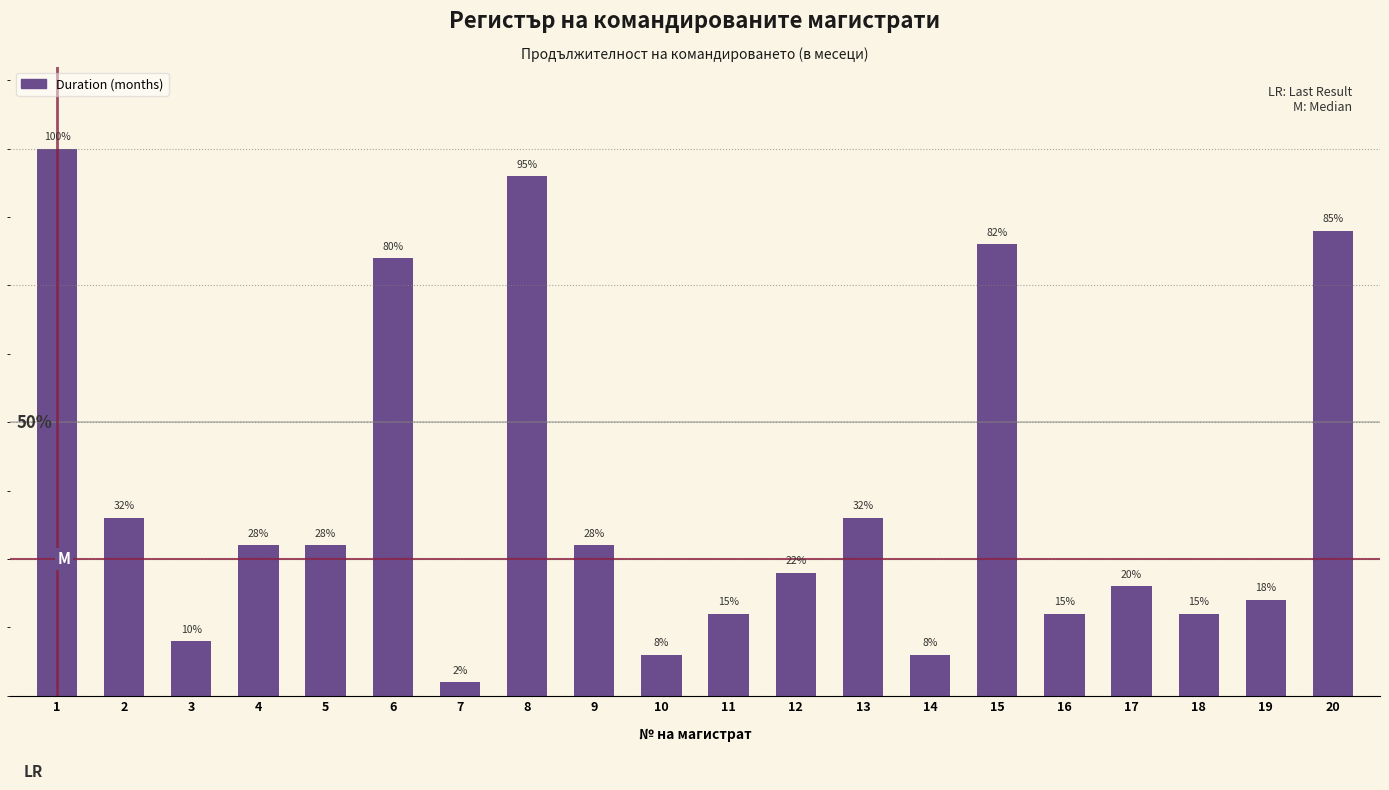

Reading left to right, extract all data points from this chart.

1=40	2=13	3=4	4=11	5=11	6=32	7=1	8=38	9=11	10=3	11=6	12=9	13=13	14=3	15=33	16=6	17=8	18=6	19=7	20=34